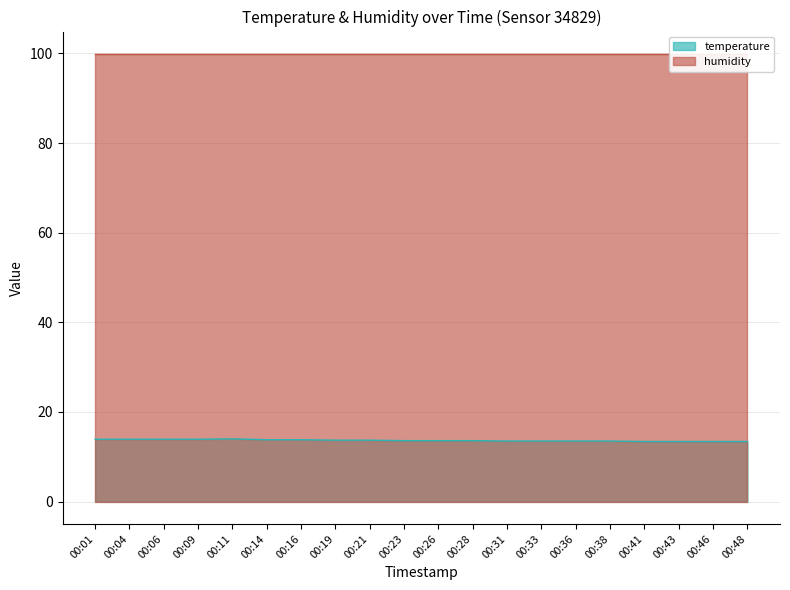

What is the value of the 9th point from the left?

13.7